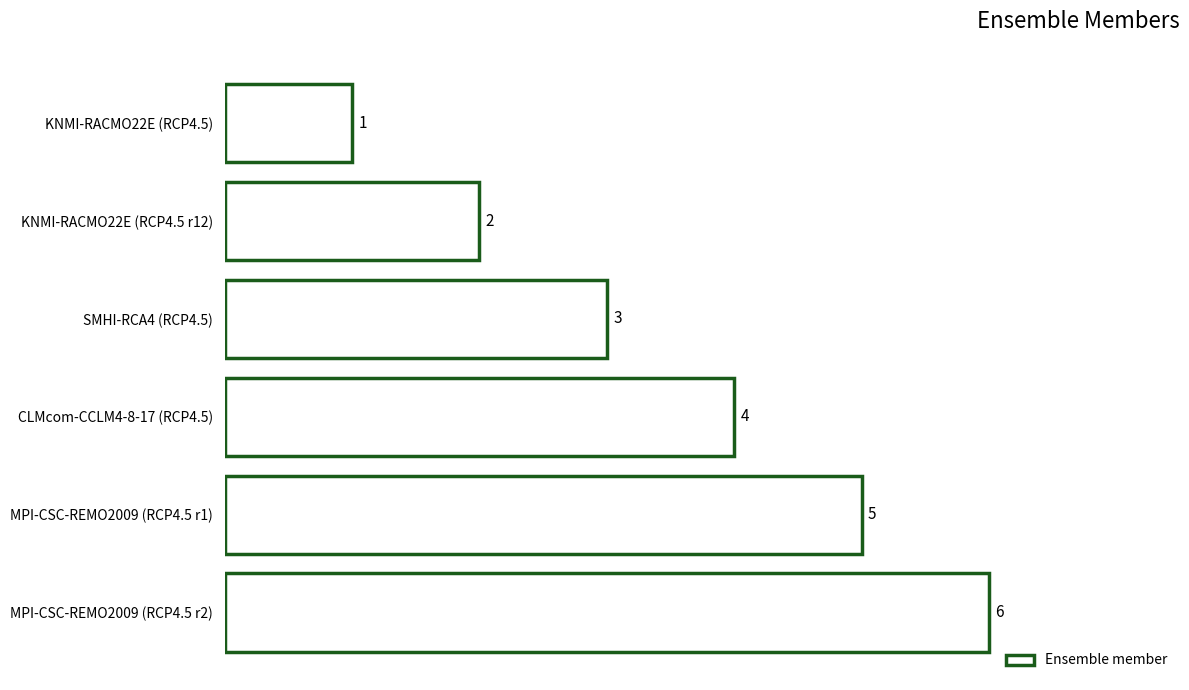

Does the chart contain any negative values?

No